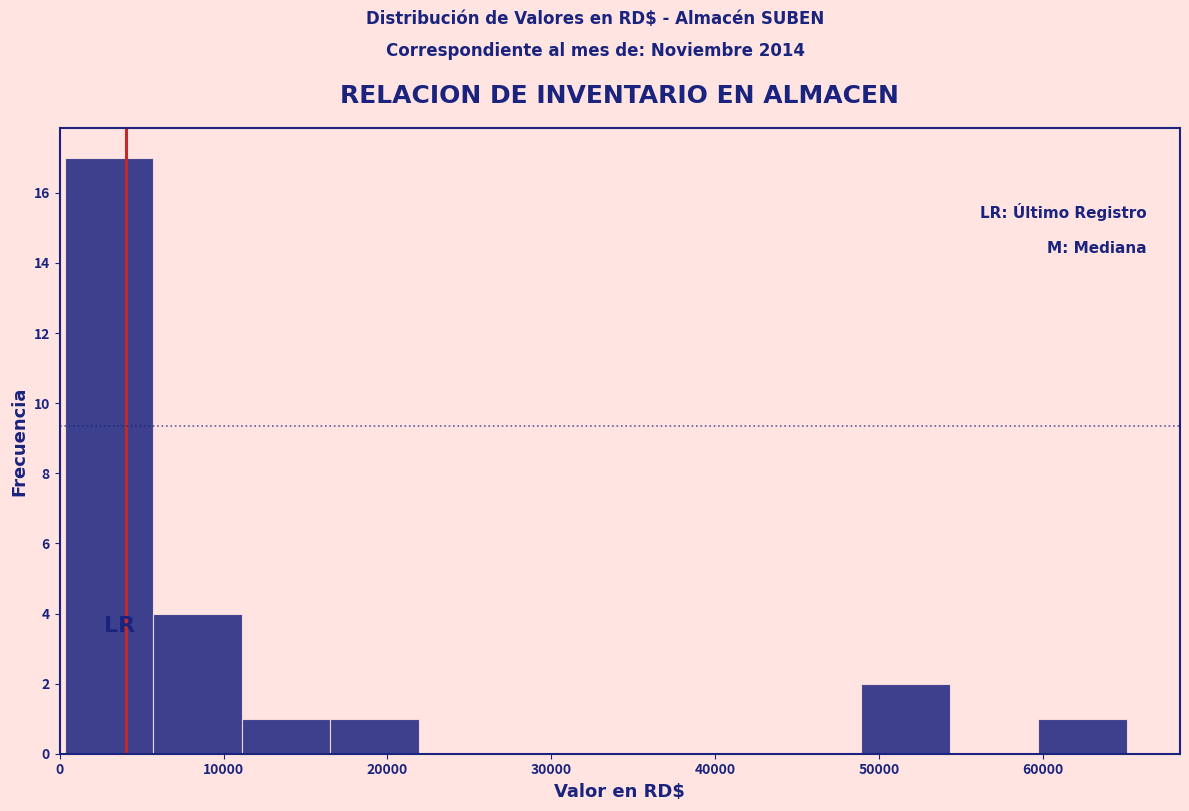

Reading left to right, list every bar in this chart as the range it spans on the x-axis followed by its height. Neither the bar edges nor the heights are printed on the chart, so give them approximately, as read against the axes.

0 to 6000: 17
6000 to 11000: 4
11000 to 17000: 1
17000 to 22000: 1
22000 to 27000: 0
27000 to 33000: 0
33000 to 38000: 0
38000 to 44000: 0
44000 to 49000: 0
49000 to 54000: 2
54000 to 60000: 0
60000 to 65000: 1